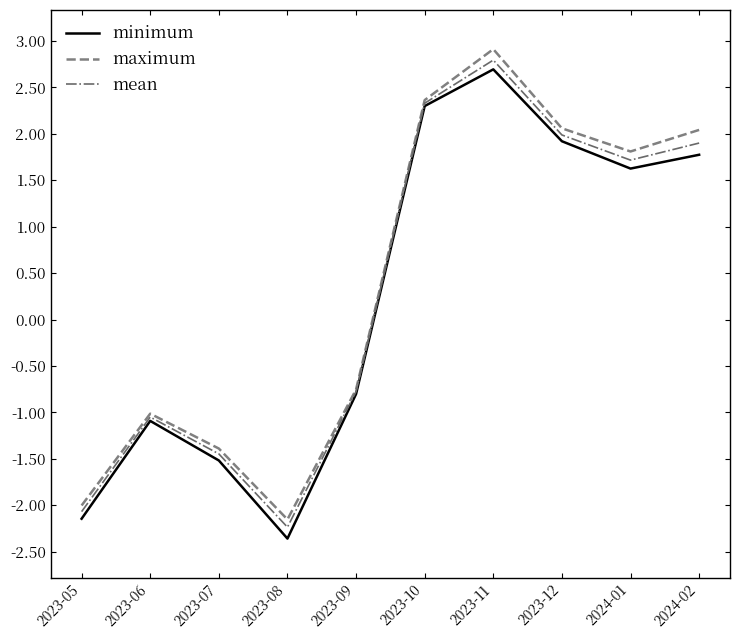

What are all the series names shown in the legend?

minimum, maximum, mean